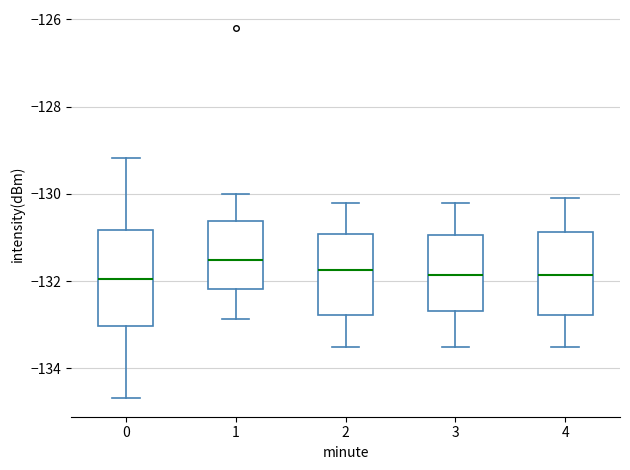

Reading left to right, transcribe this box plot: for each box, give where its median line is, the range the box spans, and where its two whiskers end, as read against the y-axis. The values are not printed on the chart, so give them approximately, as read against the axis.

0: median -132.0, box -133.0 to -130.8, whiskers -134.6 to -129.2
1: median -131.6, box -132.2 to -130.6, whiskers -132.8 to -130.0
2: median -131.8, box -132.8 to -131.0, whiskers -133.4 to -130.2
3: median -131.8, box -132.6 to -131.0, whiskers -133.4 to -130.2
4: median -131.8, box -132.8 to -130.8, whiskers -133.4 to -130.0